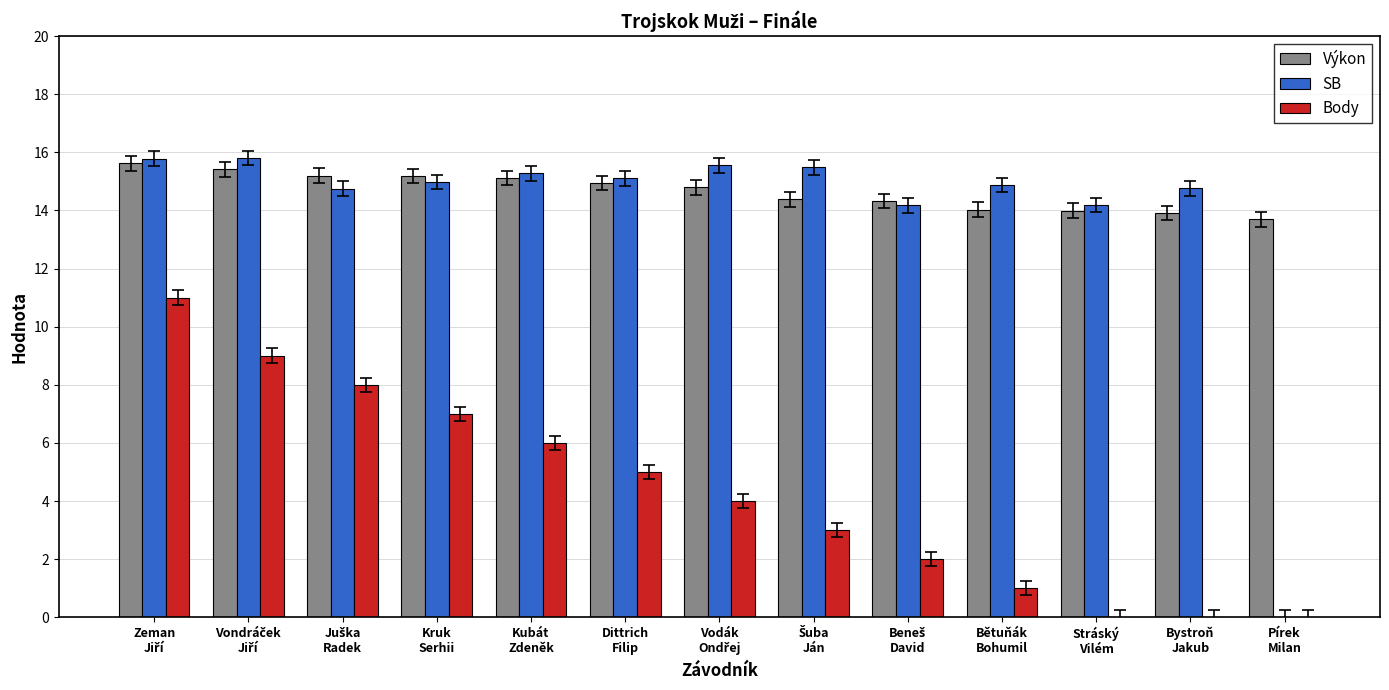

Which series has the largest range (max minus min)?

Body